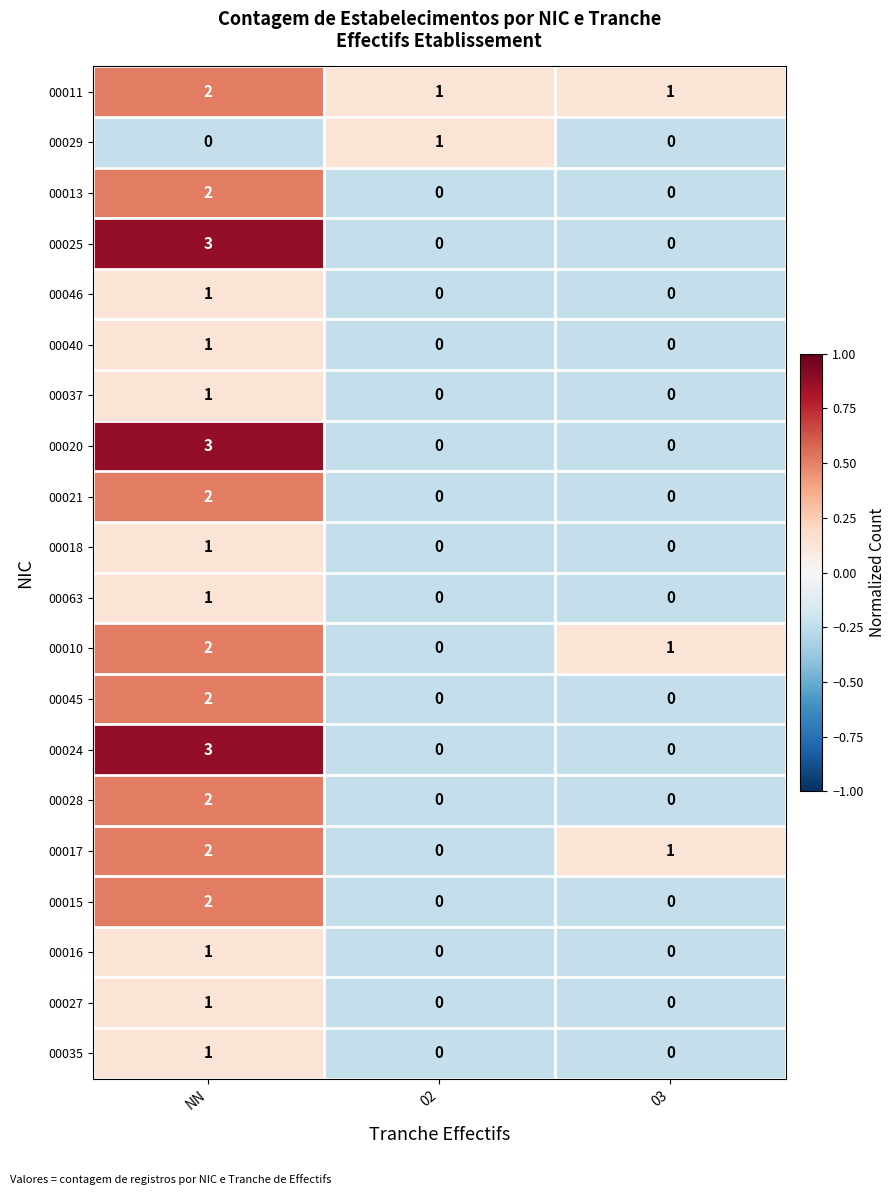

Which series has the largest total across all categories?

00011